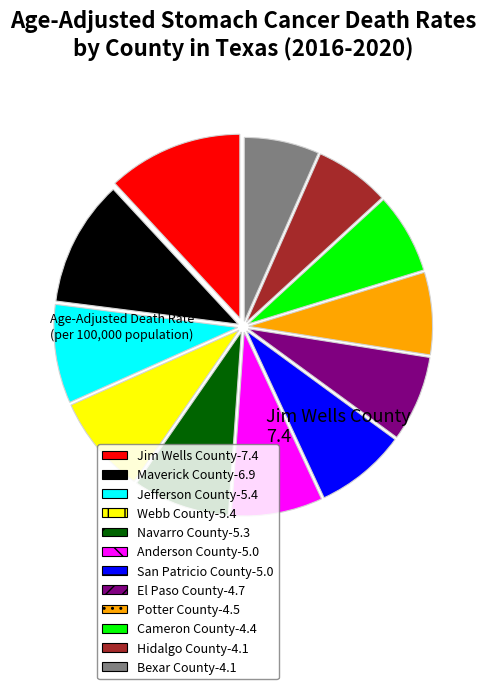

The Anderson County-5.0 slice represents 1% of the pie. True or false?

False